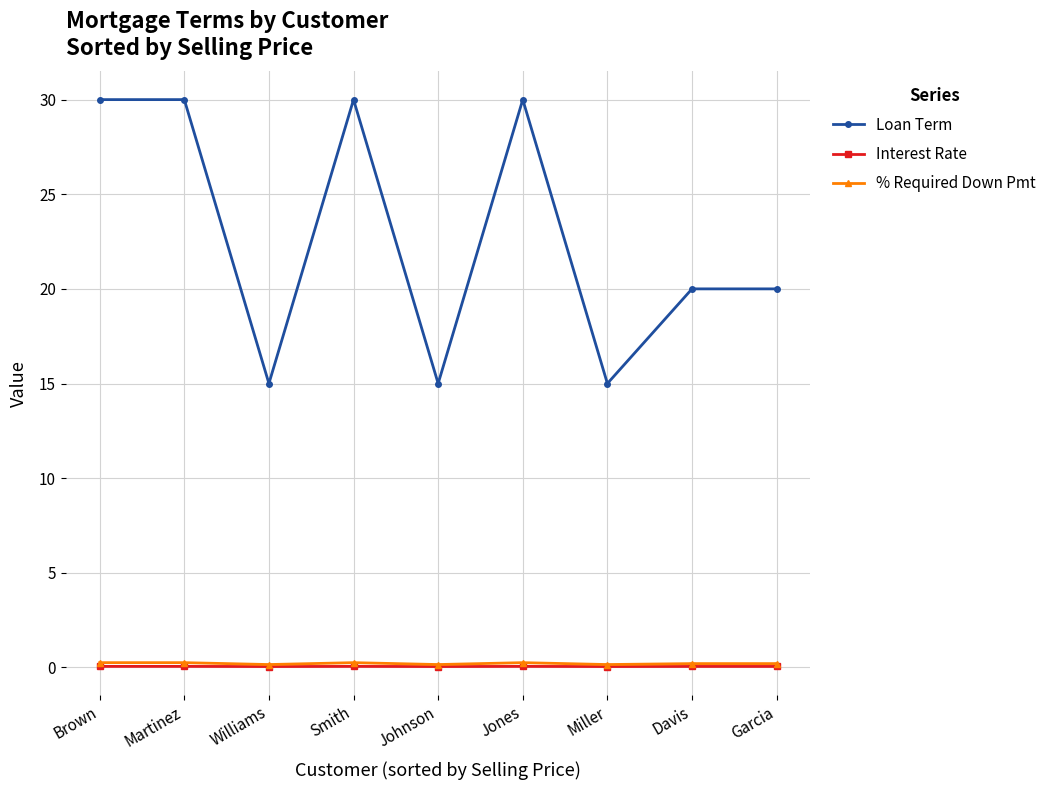

What is the highest value of the Loan Term series?

30.0